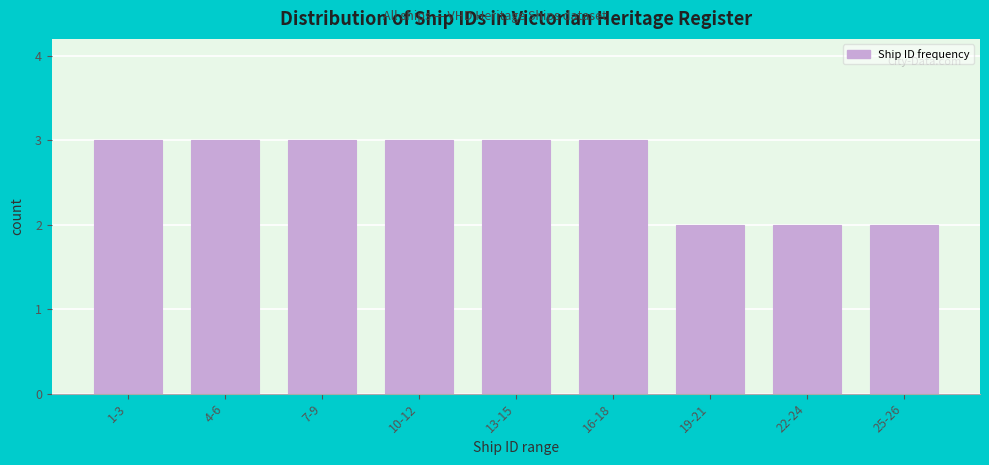

Reading right to left, list all the values displayed in this chart.

25-26=2	22-24=2	19-21=2	16-18=3	13-15=3	10-12=3	7-9=3	4-6=3	1-3=3